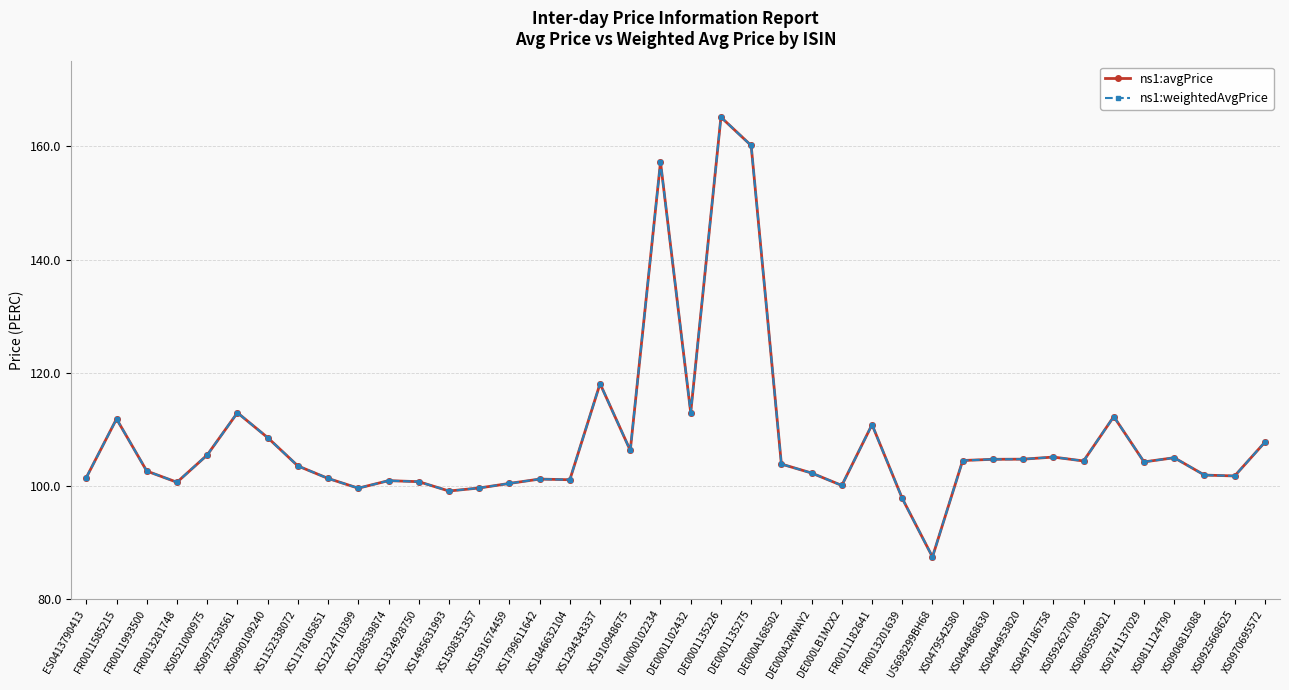

Does the chart have visible grid lines?

Yes